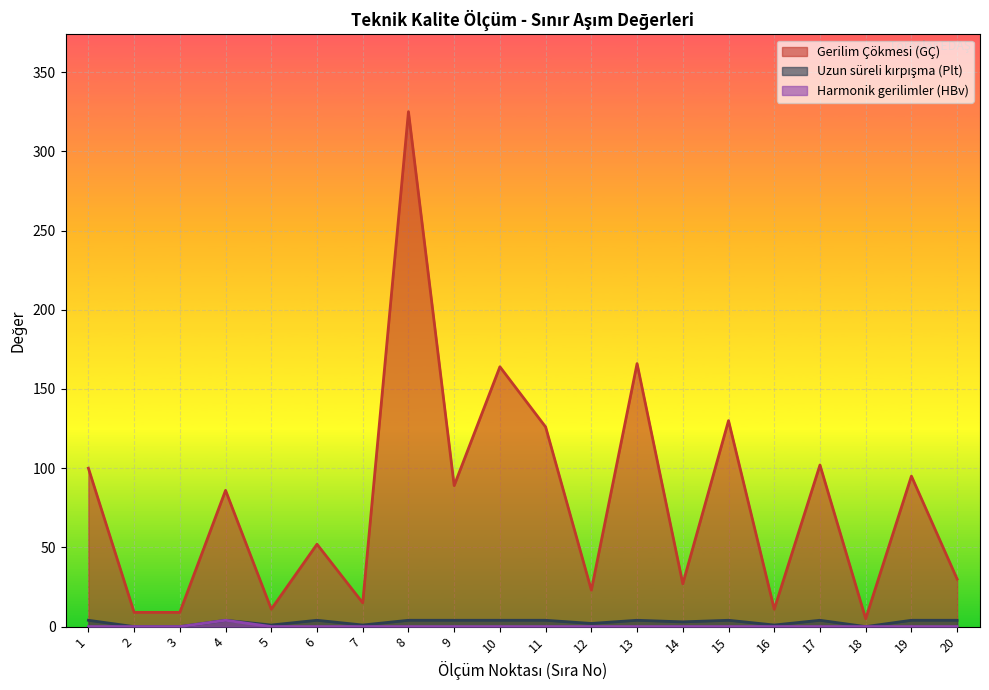

The Gerilim Çökmesi (GÇ) series shows 262 at 13. True or false?

False